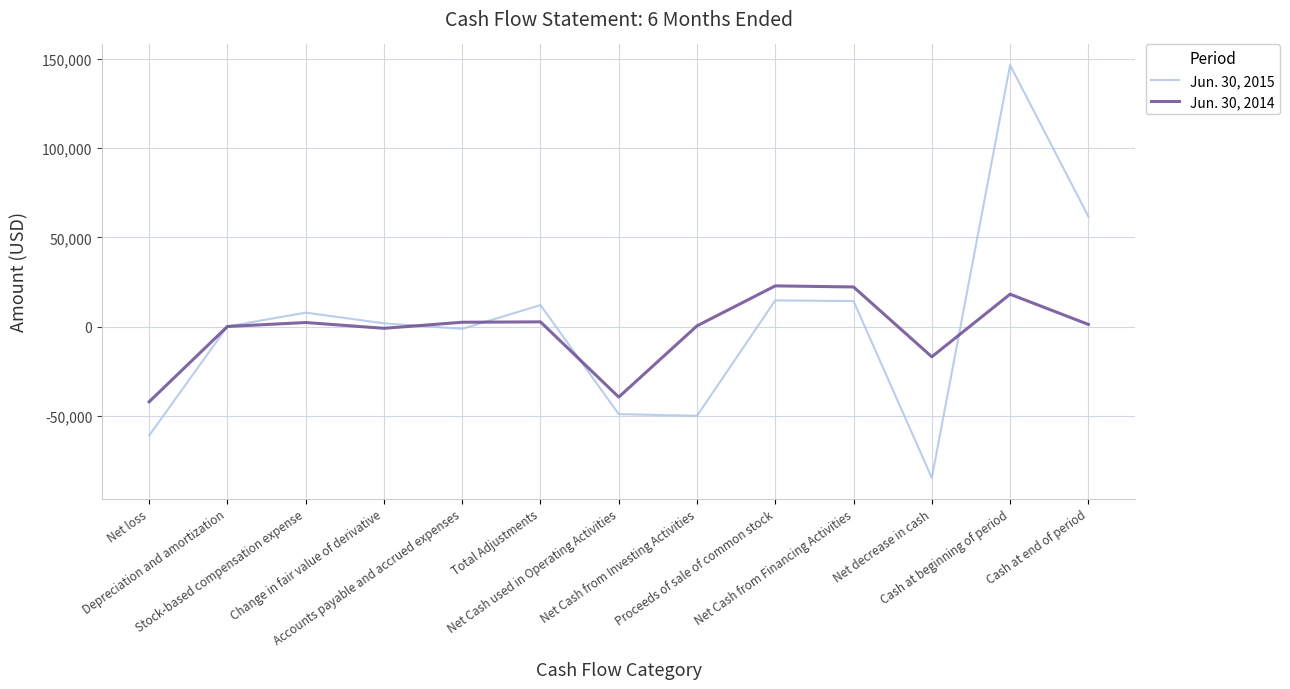

Rank the series by their average value, from lowest to highest.

Jun. 30, 2014, Jun. 30, 2015